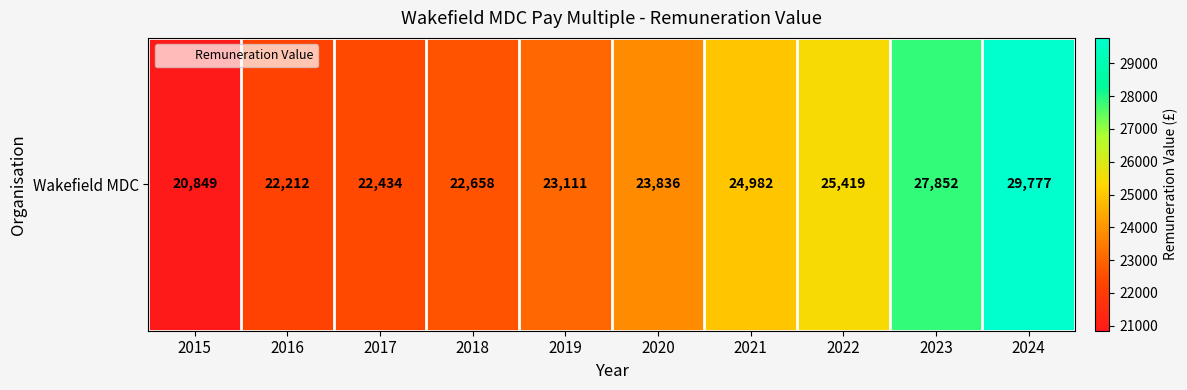

True or false: the data shows 33062 at 2017.

False